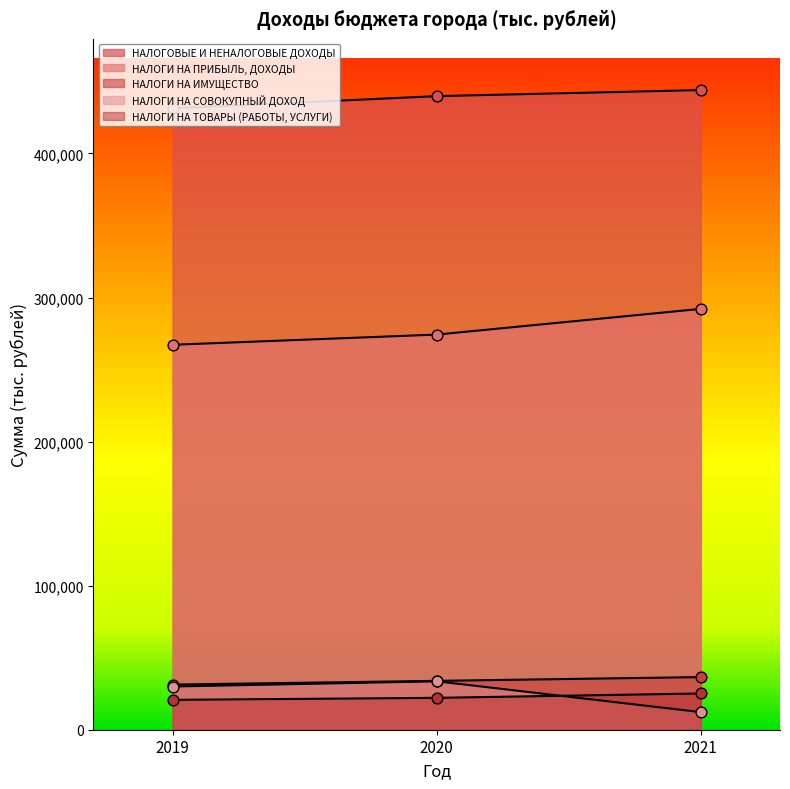

Which series has the largest total across all categories?

НАЛОГОВЫЕ И НЕНАЛОГОВЫЕ ДОХОДЫ